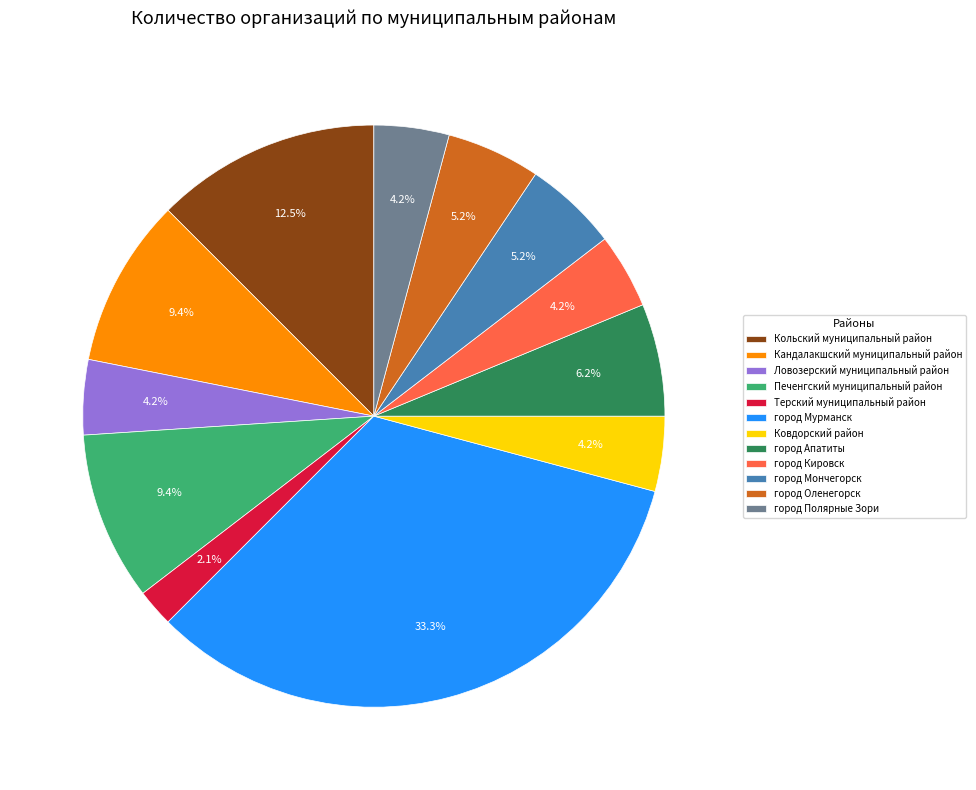

How many slices are in this pie chart?

12